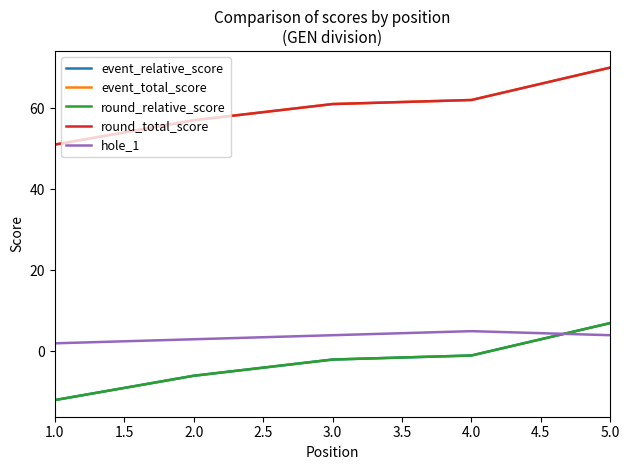

Is this an area chart (filled region under the line)?

No